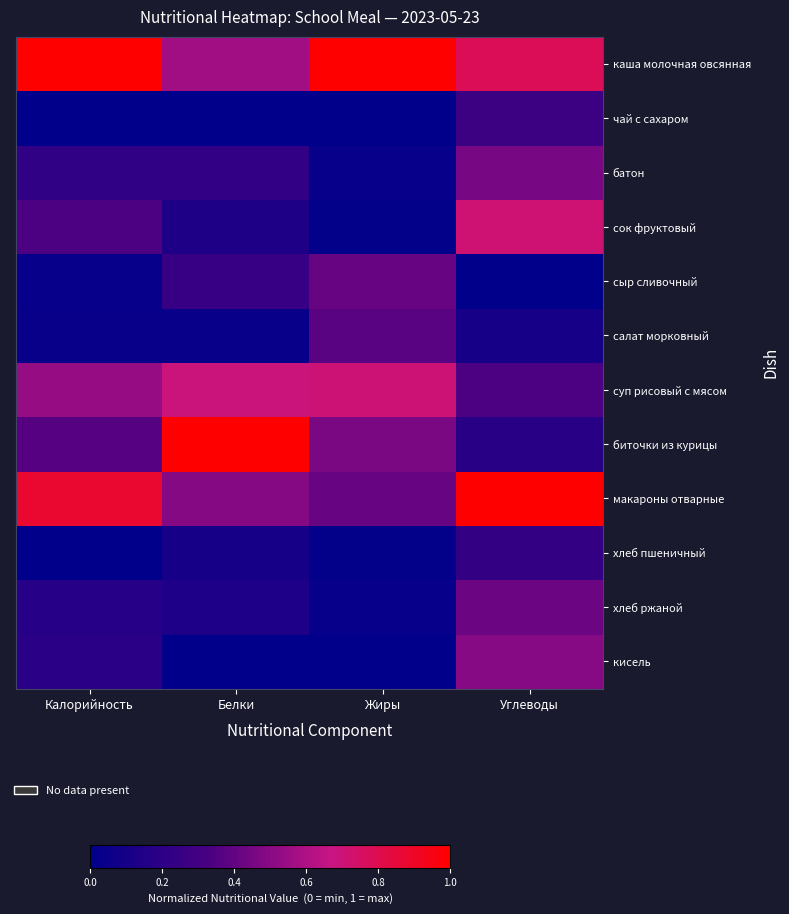

What is the greatest value displayed?

1.0